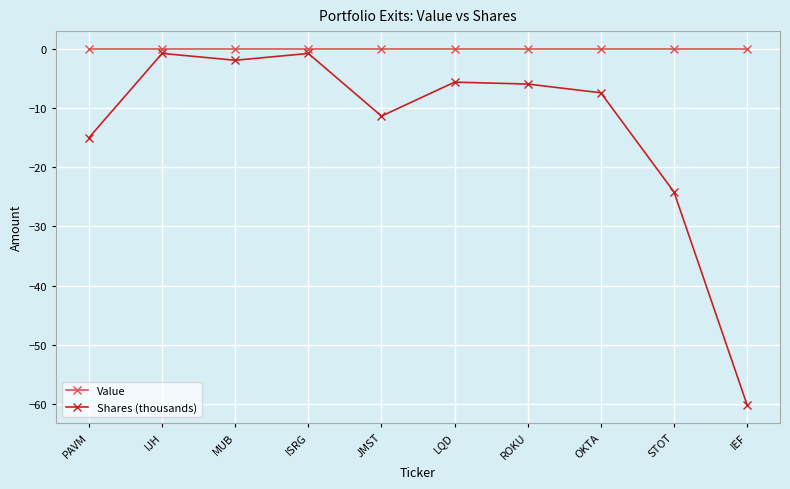

What is the label of the 9th point from the left?

STOT